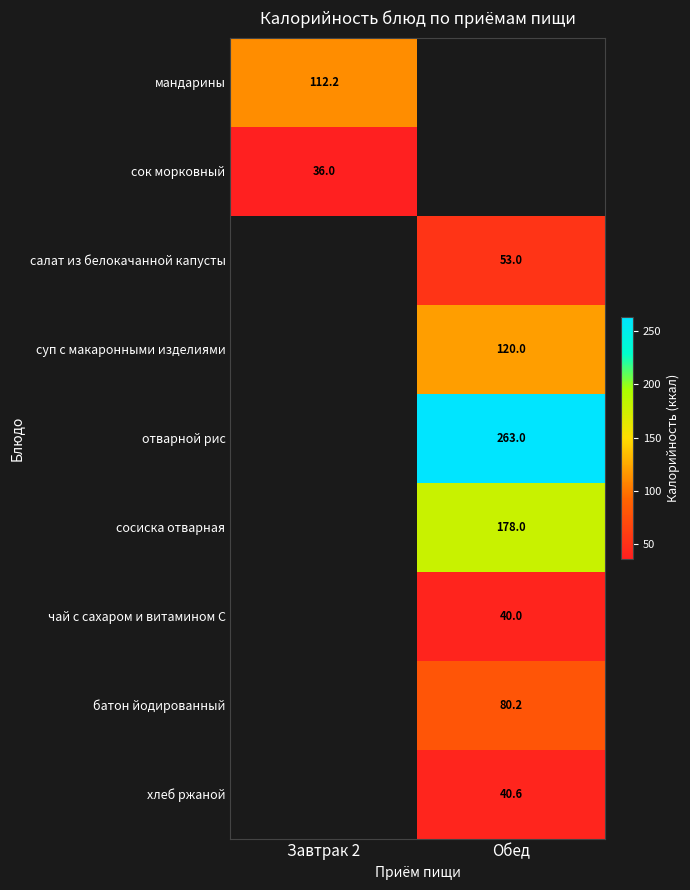

Is the value of батон йодированный at Обед greater than the value of сок морковный at Завтрак 2?

Yes